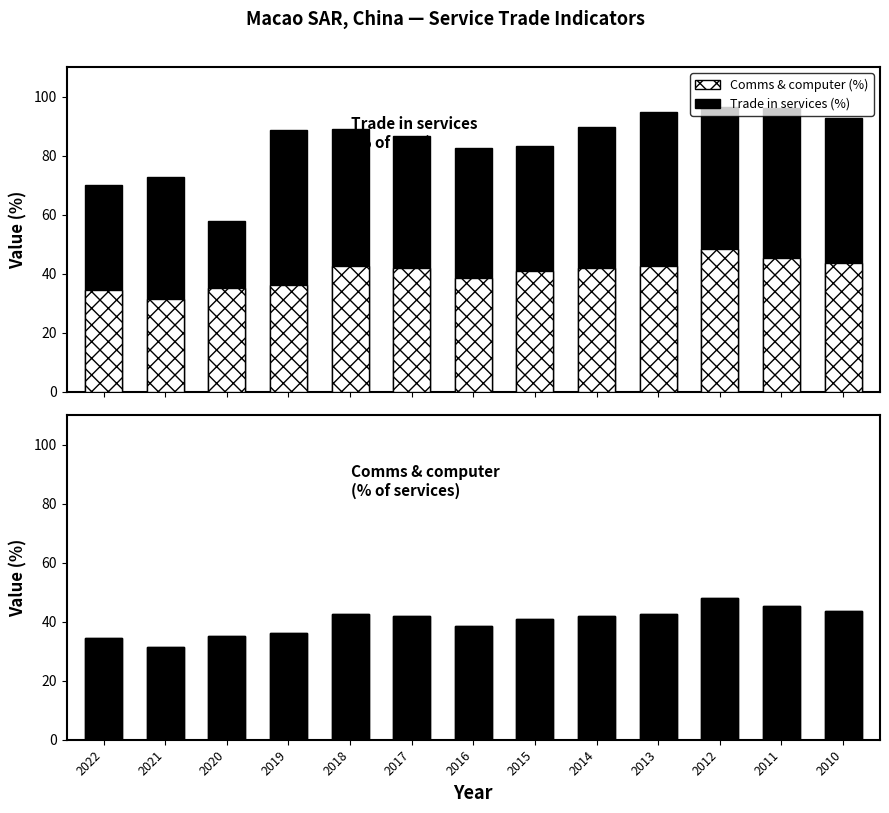

Read the Comms & computer value at 2021.

31.4